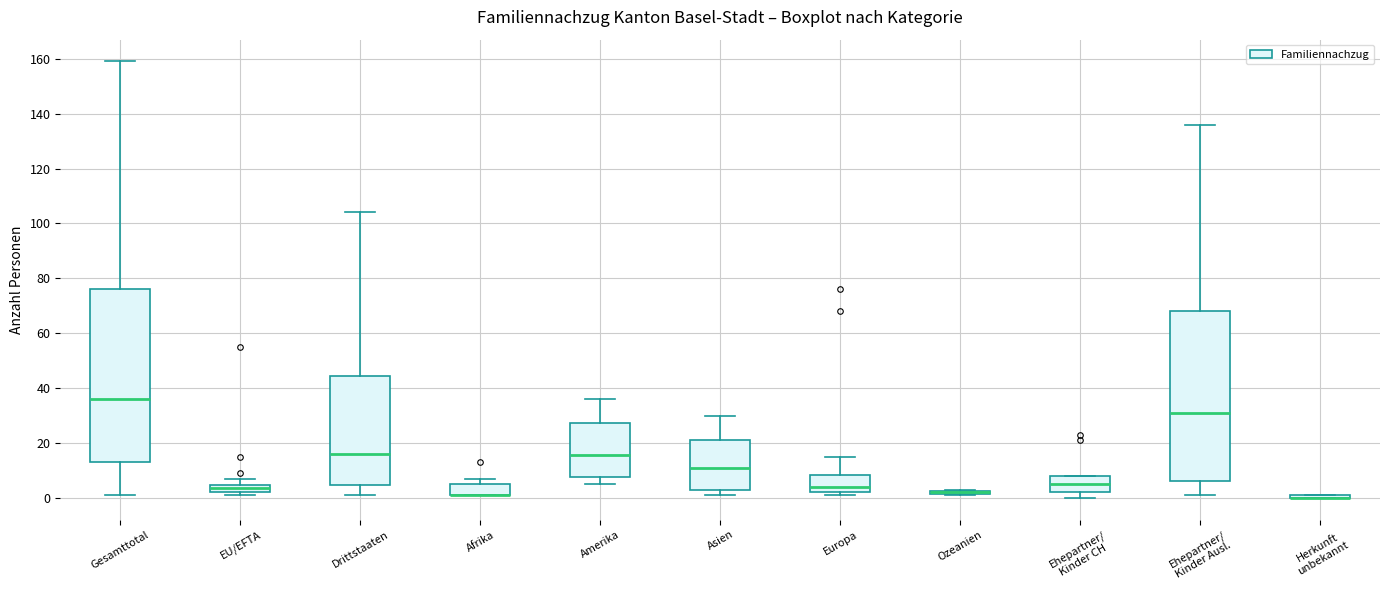

Where is the lower edge of the box for Afrika on the y-axis? The values are not printed on the chart, so give them approximately, as read against the axis.

2